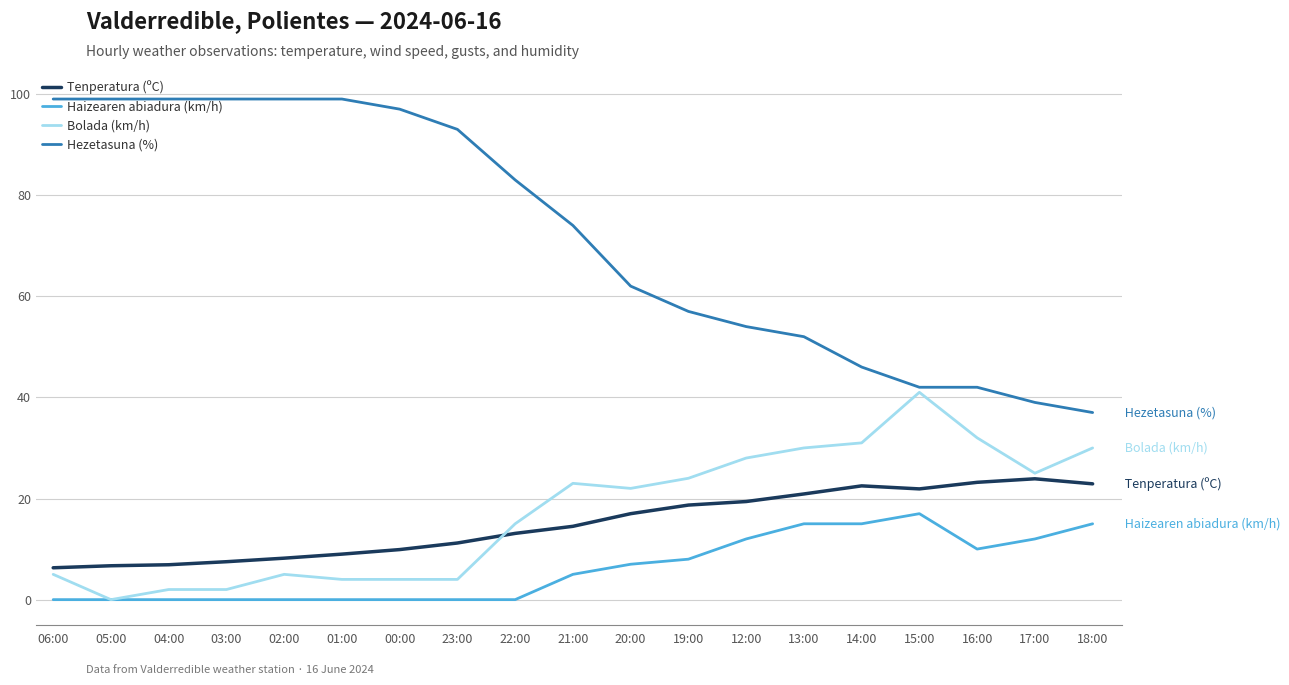

True or false: Hezetasuna (%) has a value of 93.0 at 23:00.

True